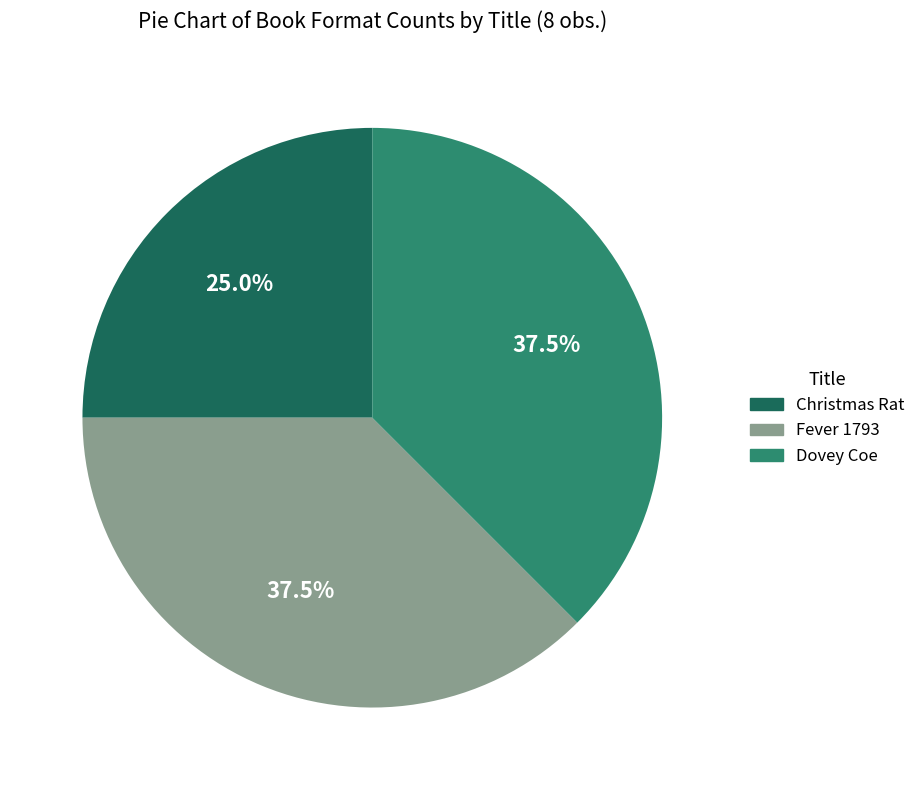

Does Christmas Rat account for over 50% of the chart?

No